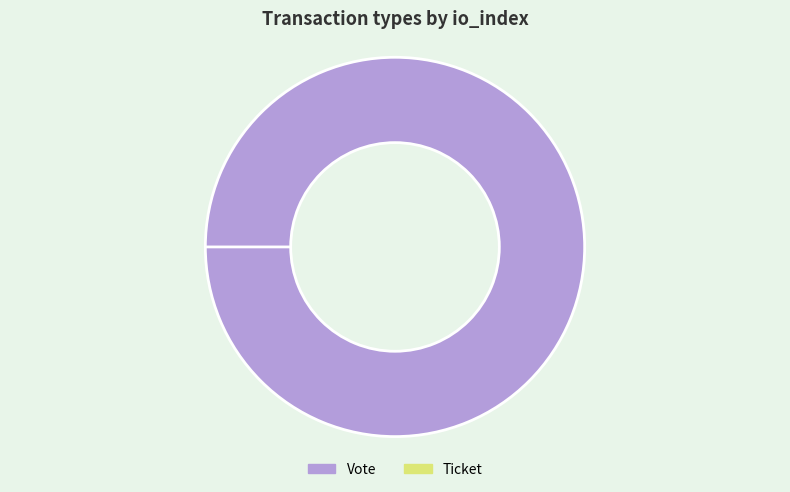

Between Ticket and Vote, which is larger?

Vote